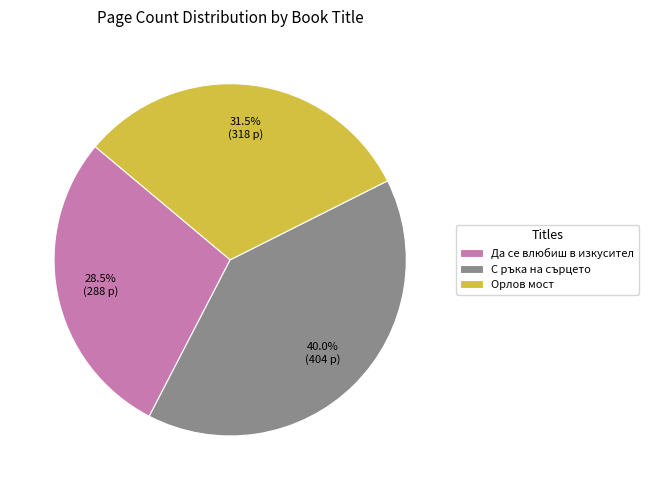

What percentage is NOT represented by Орлов мост?

68.5%